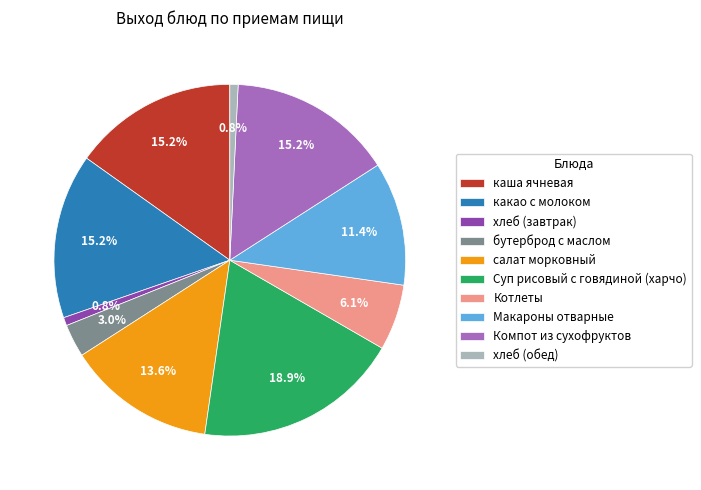

What is the ratio of the value at бутерброд с маслом to the value at хлеб (завтрак)?

4.0